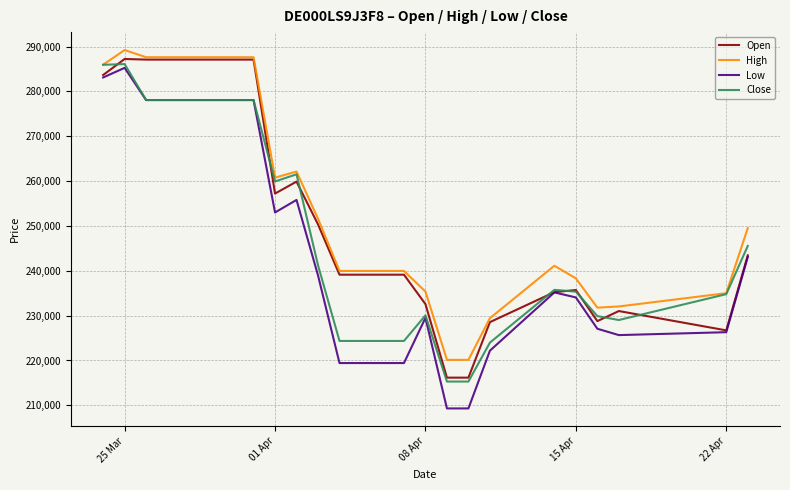

What is the minimum value shown in the chart?

209307